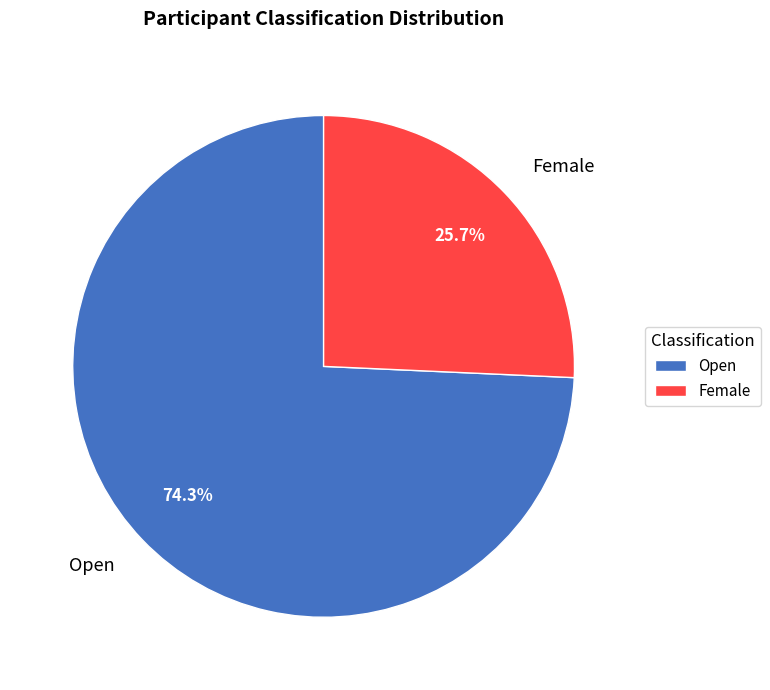

What is the largest slice in the pie chart?

Open